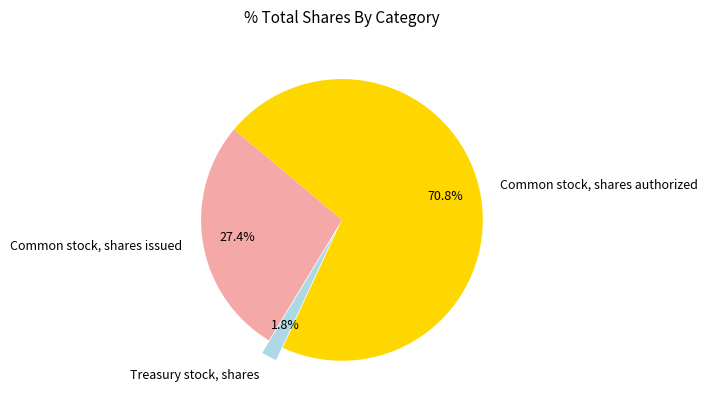

Does Common stock, shares authorized account for over 50% of the chart?

Yes